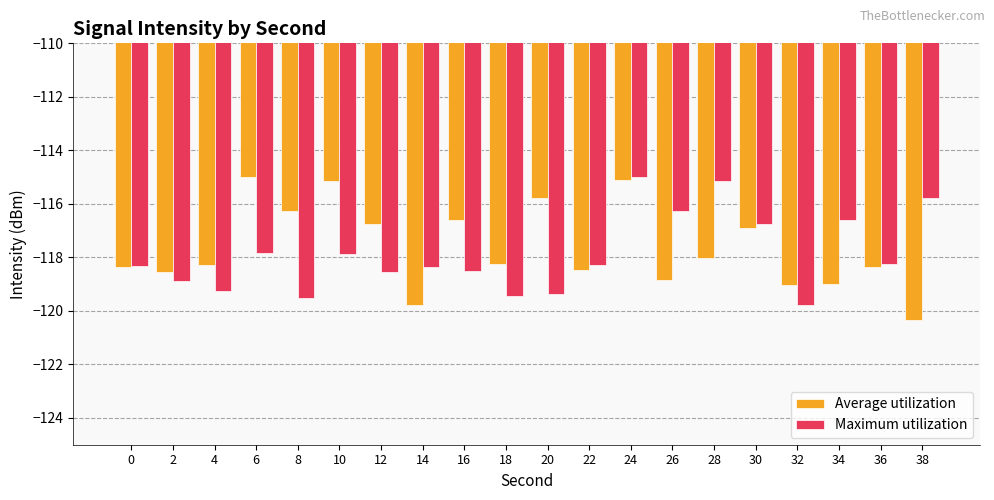

What is the smallest value displayed?

-120.3